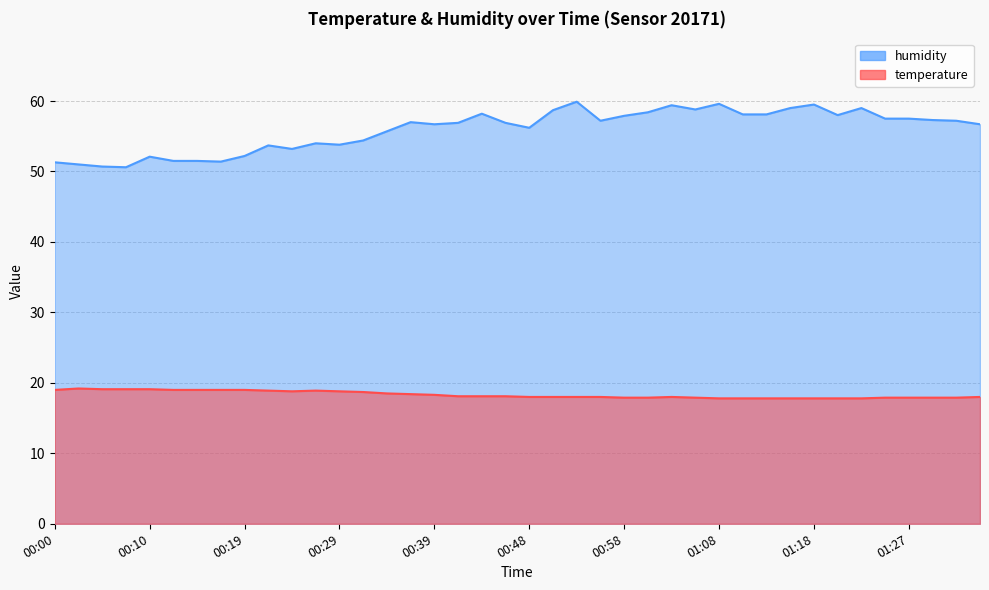

What is the total value across all series at 00:41?

75.0